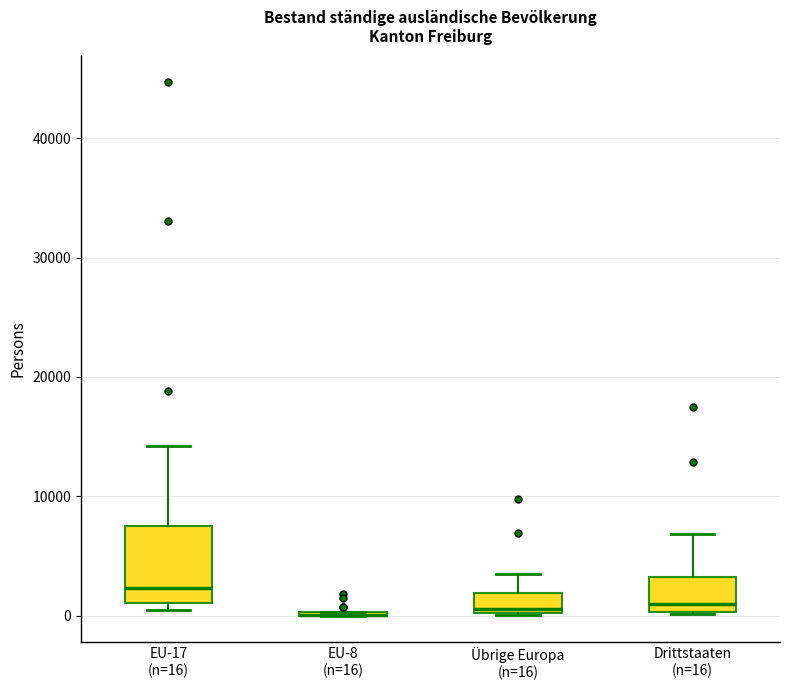

Comparing the boxes themselves (not the whiskers), which one is the tallest?

EU-17 (n=16)